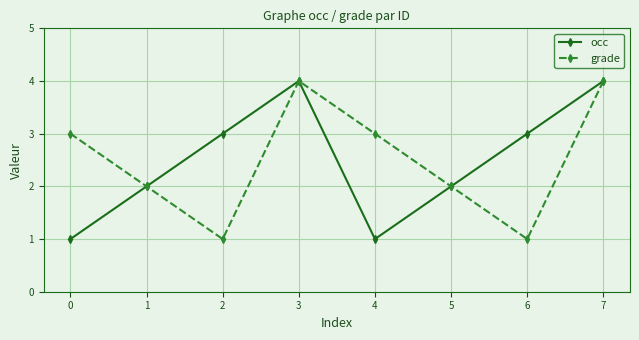

Rank the series at 6 from lowest to highest value.

grade, occ